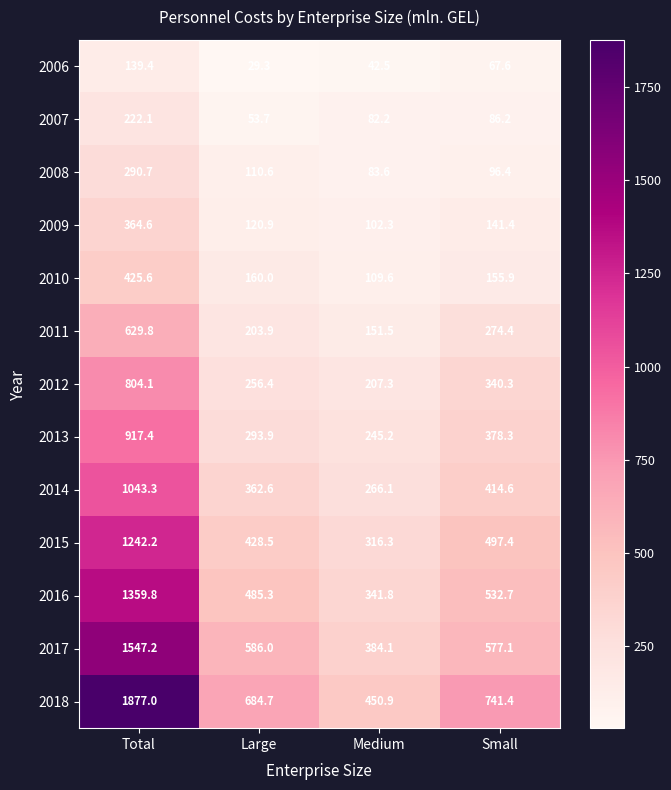

Is it true that 2013 equals 327.4 at Medium?

False